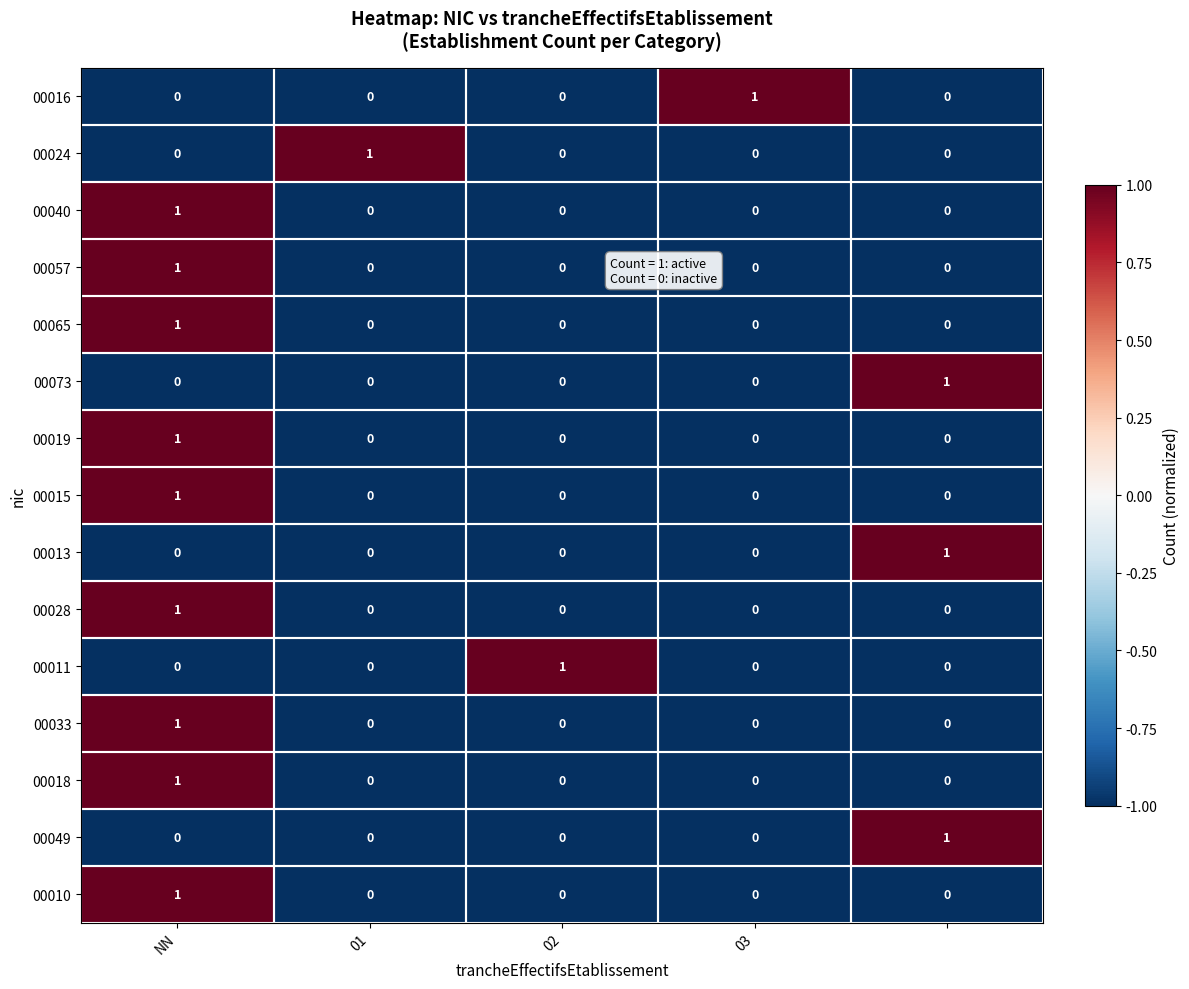

At how many categories does at least one series exceed 0?

5